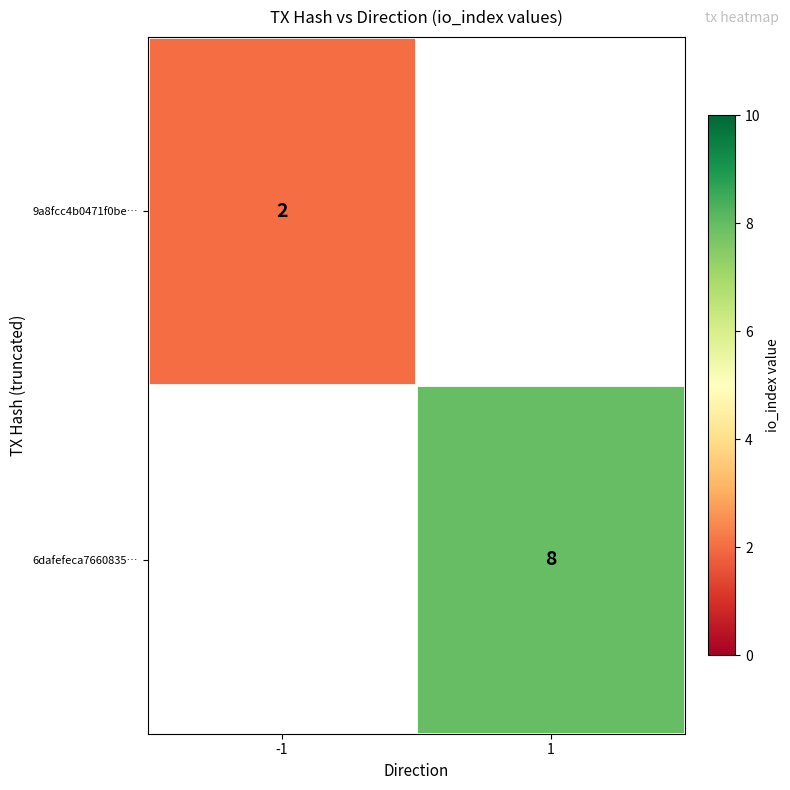

Is it true that 9a8fcc4b0471f0be… equals 3 at -1?

False